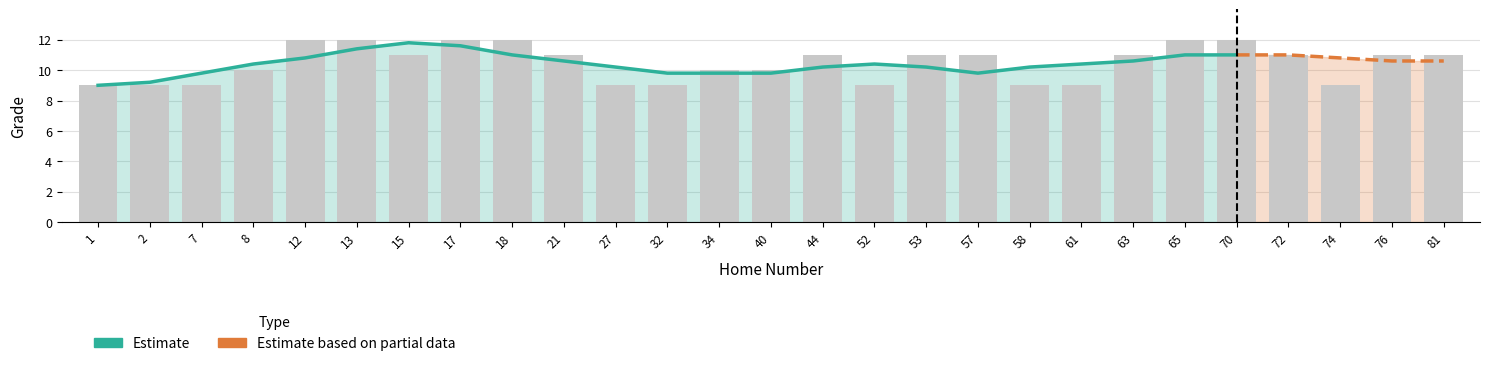

What is the minimum value shown in the chart?

9